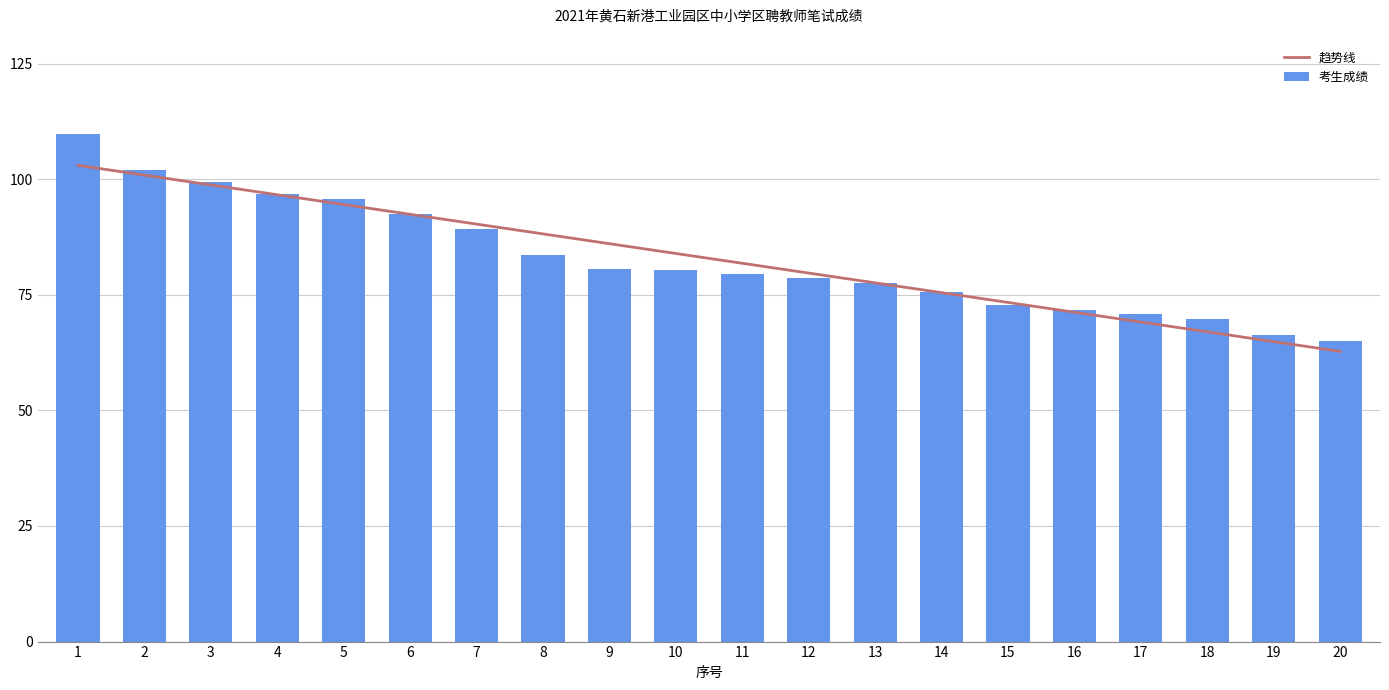

What is the value of the 考生成绩 bar at the 1st from the left?

109.8